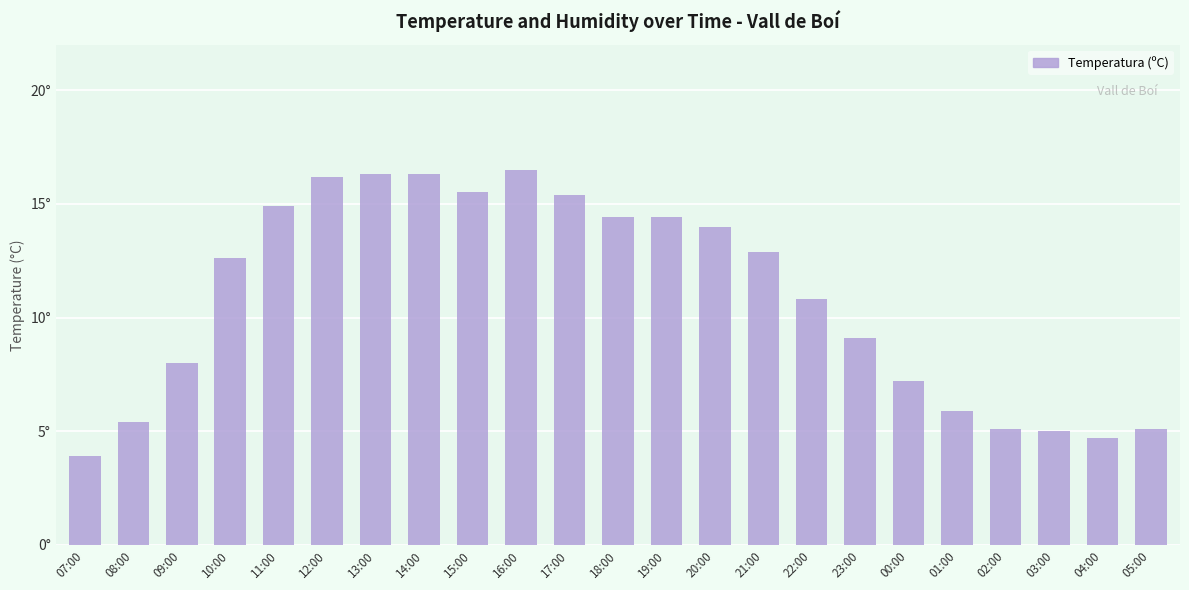

Does the chart contain any negative values?

No